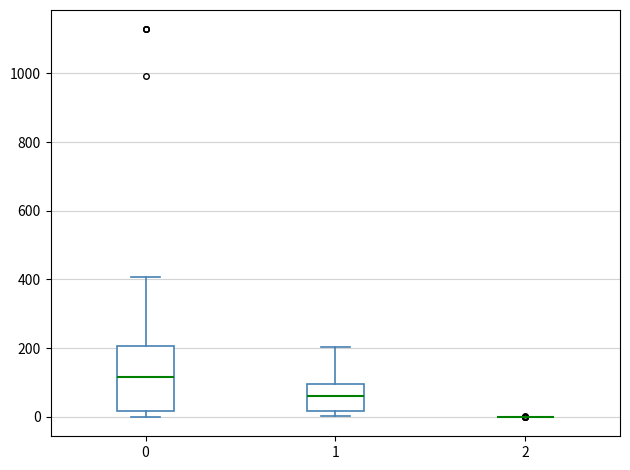

Which box is the tallest, from its lower edge to its upper edge?

0